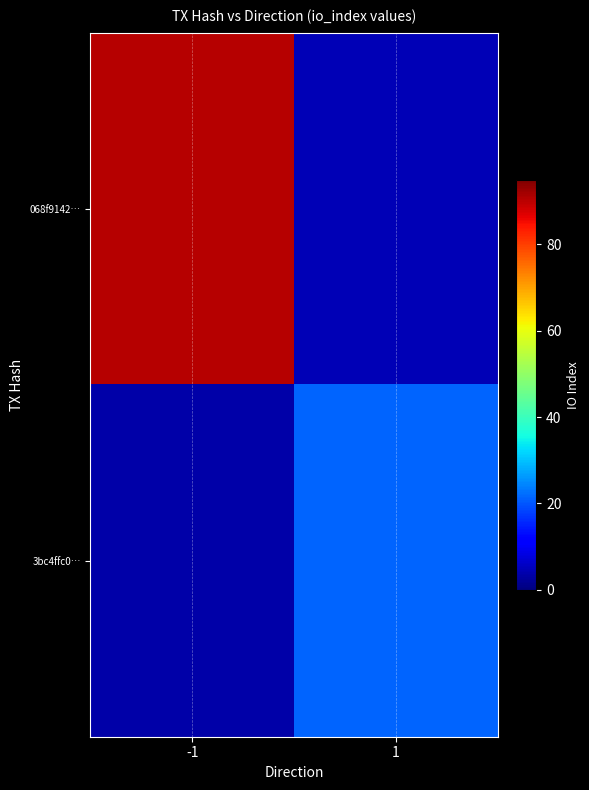

Rank the series at -1 from highest to lowest value.

068f9142…, 3bc4ffc0…